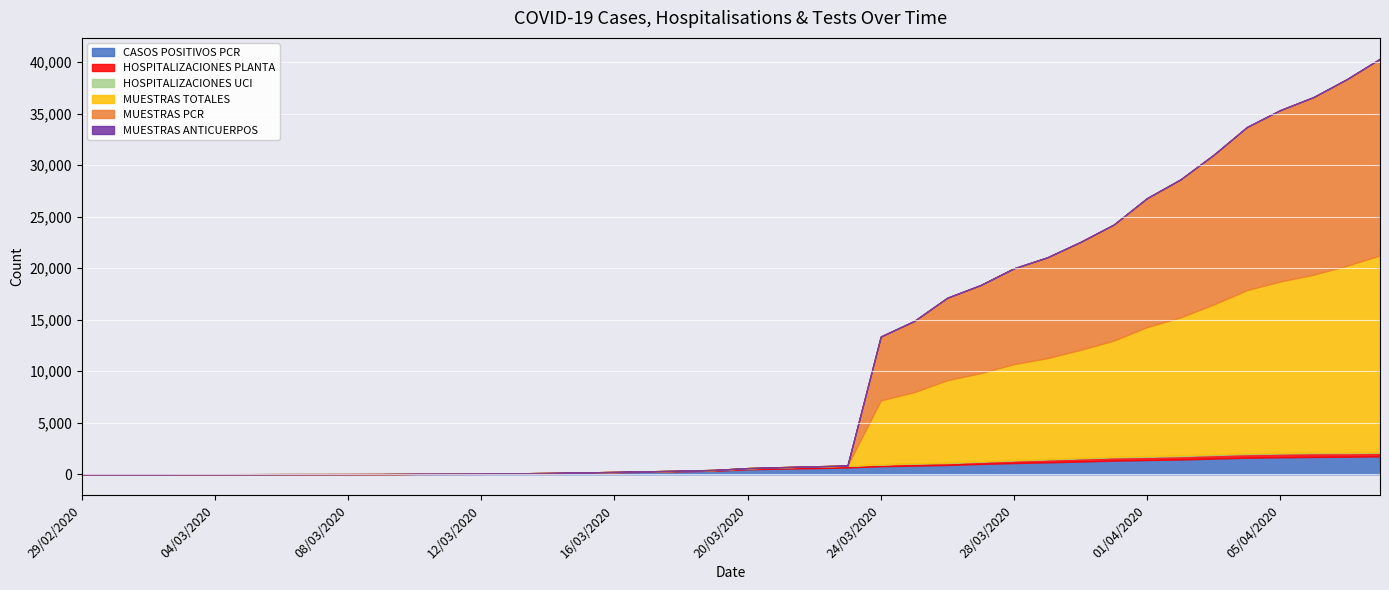

True or false: MUESTRAS ANTICUERPOS has more than 0 interior local peaks.

False